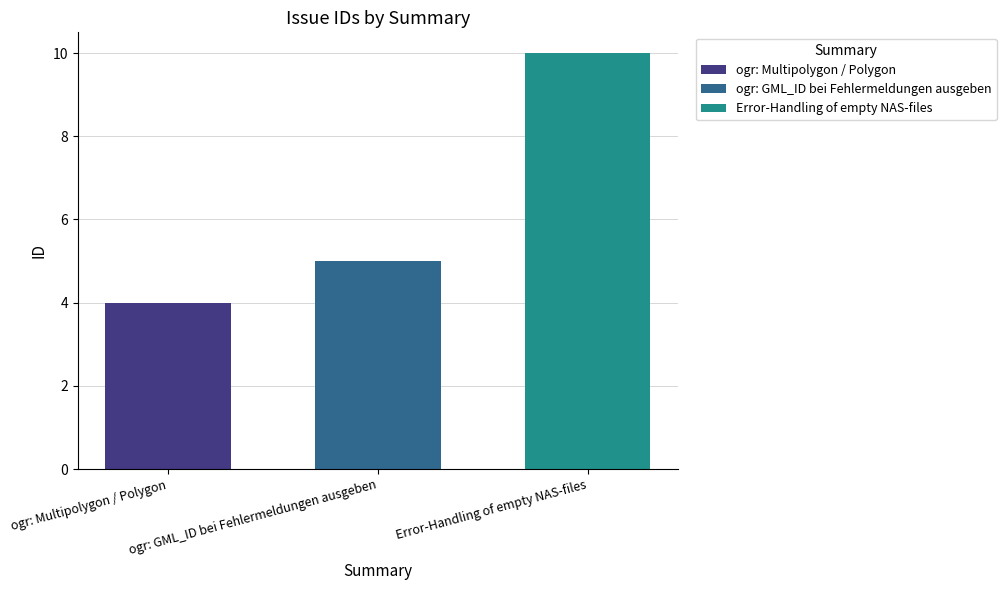

What is the greatest value displayed?

10